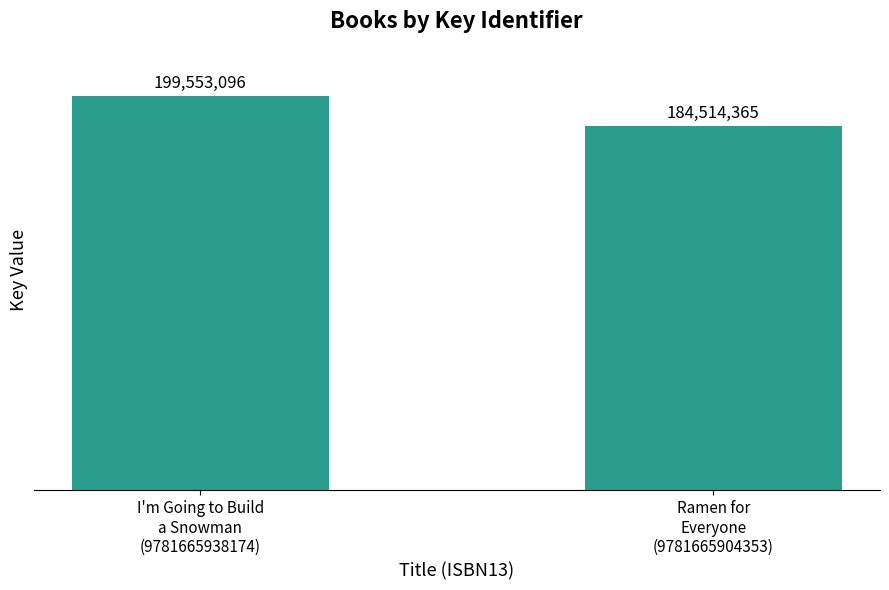

At which category does the chart reach its minimum across all series?

Ramen for
Everyone
(9781665904353)